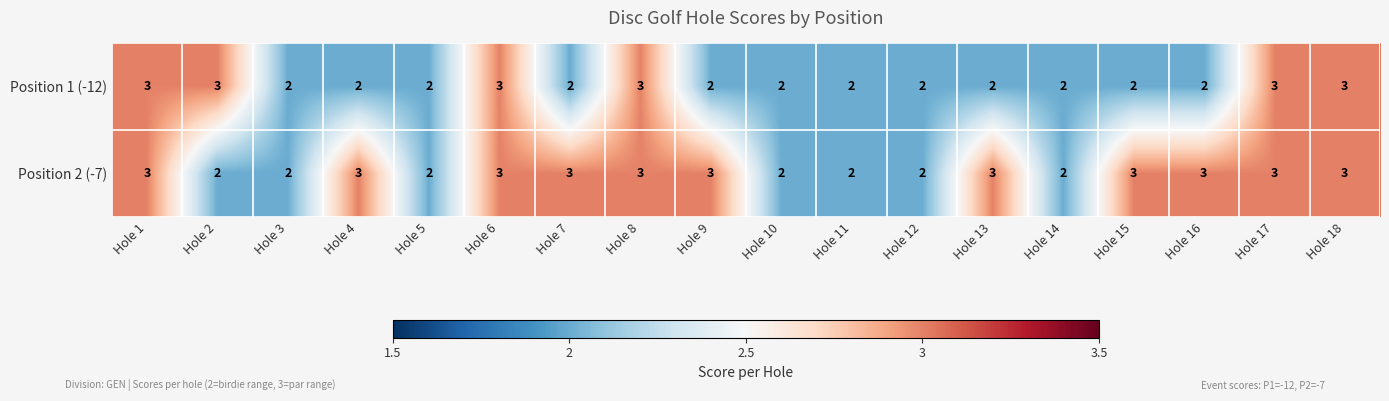

The Position 2 (-7) series shows 2 at Hole 10. True or false?

True